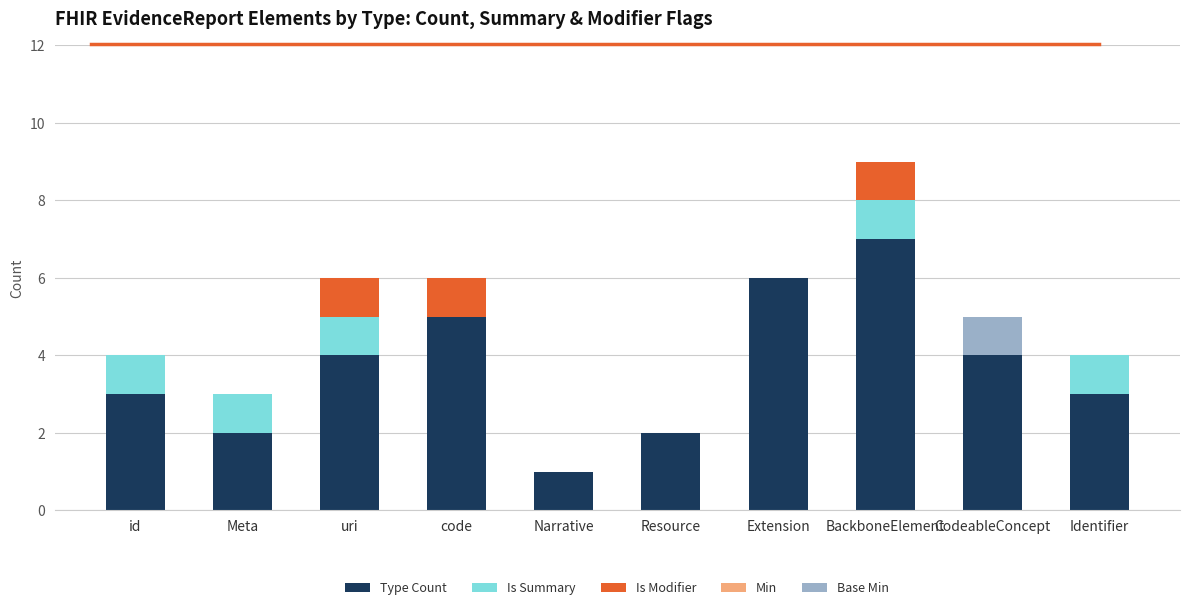

The value of Type Count at id is 3. True or false?

True